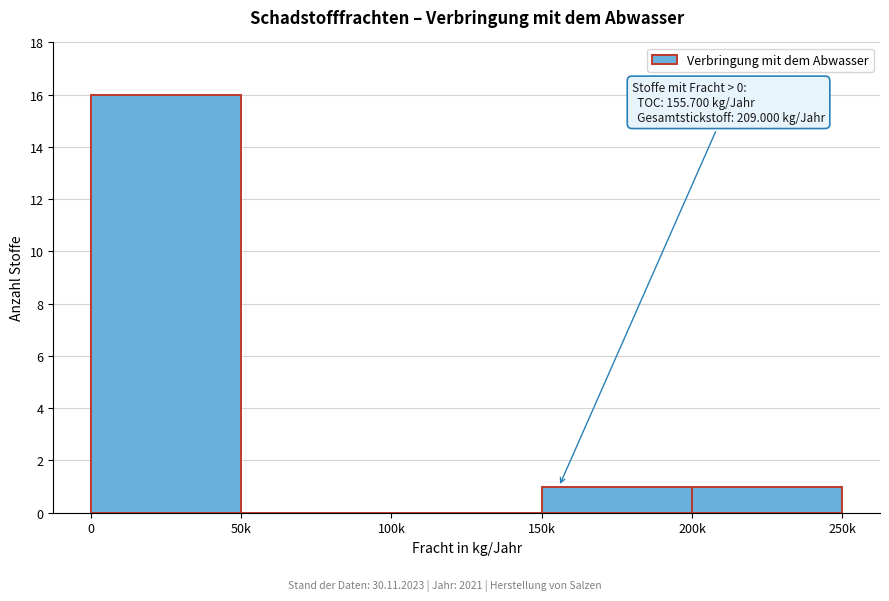

Reading right to left, what are all the values shown in this chart?

200k=1	150k=1	100k=0	50k=0	0=16